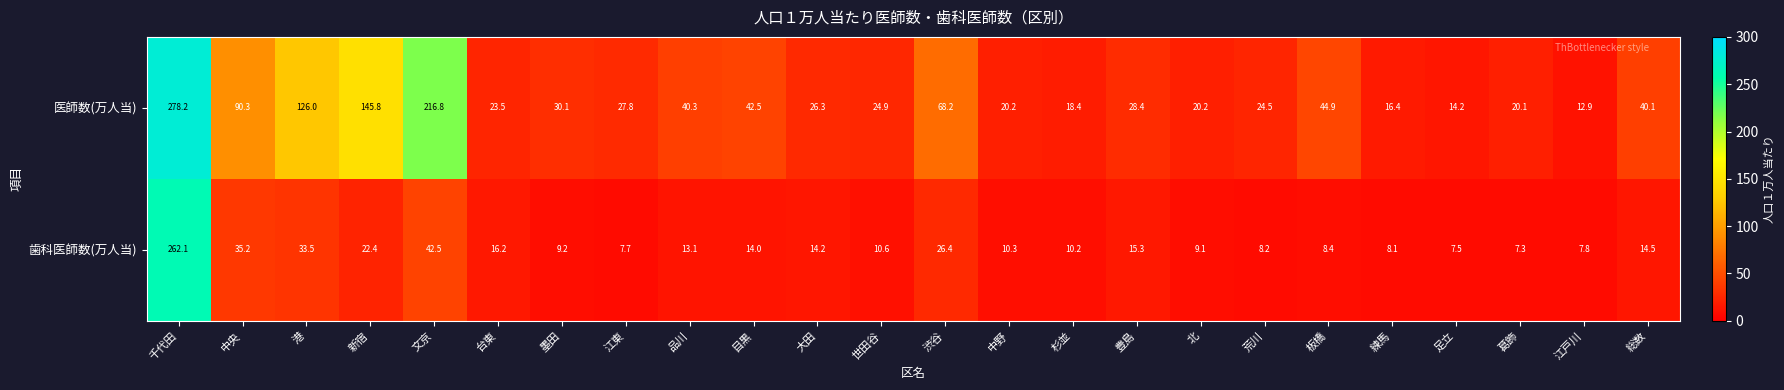

What is the difference between the 医師数(万人当) values at 渋谷 and 北?

48.0